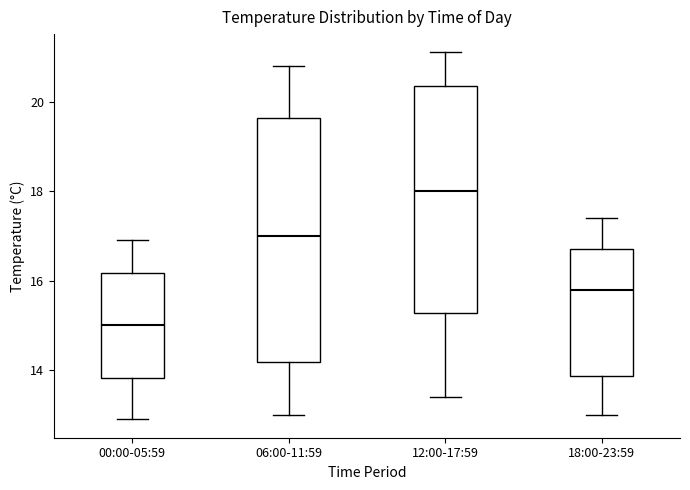

Which box's median line is the highest?

12:00-17:59